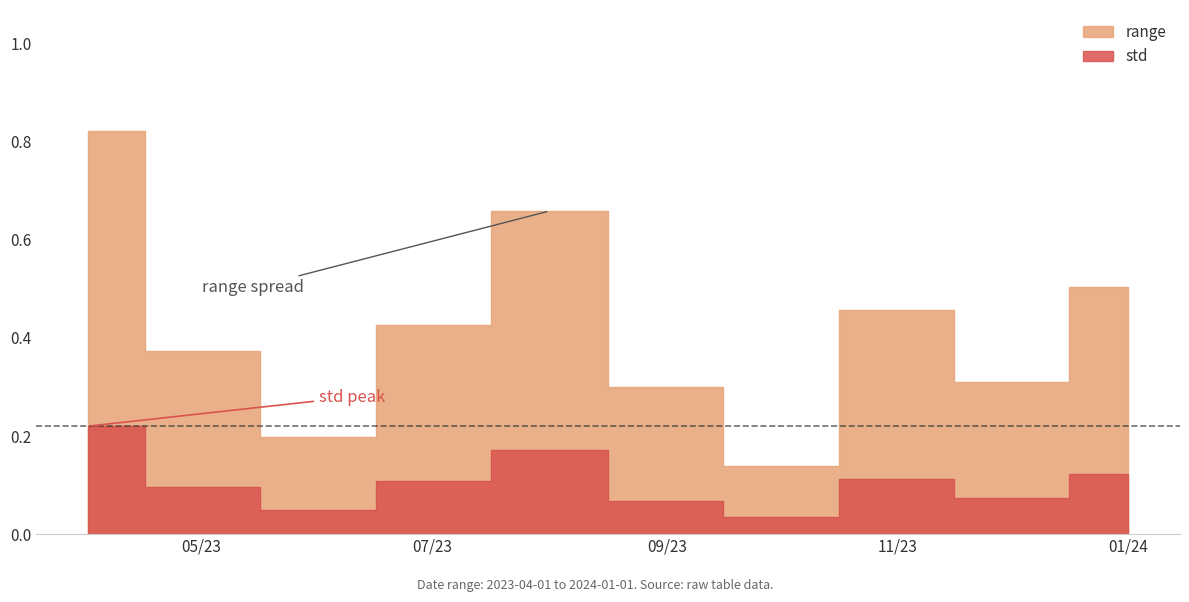

What are all the series names shown in the legend?

range, std